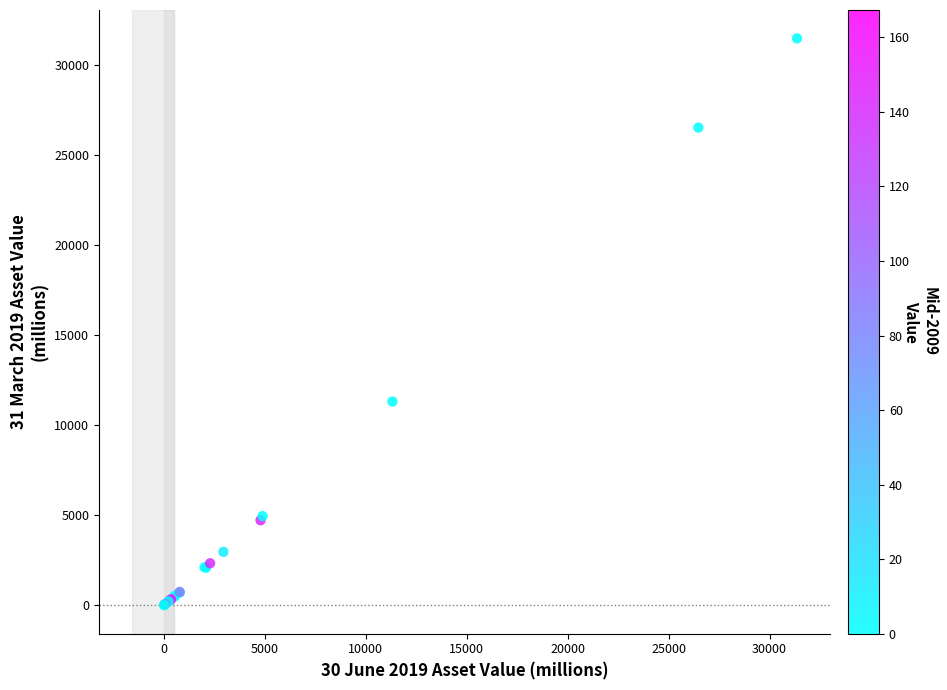

What Y value in the scatter plot is closest to 15737?

11309.4